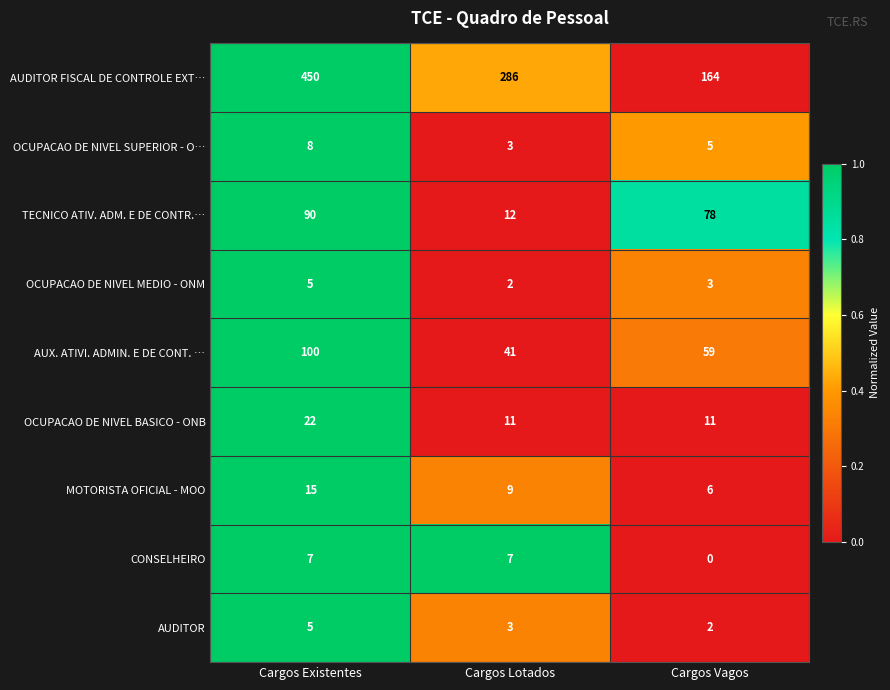

Which series has the largest range (max minus min)?

AUDITOR FISCAL DE CONTROLE EXT…